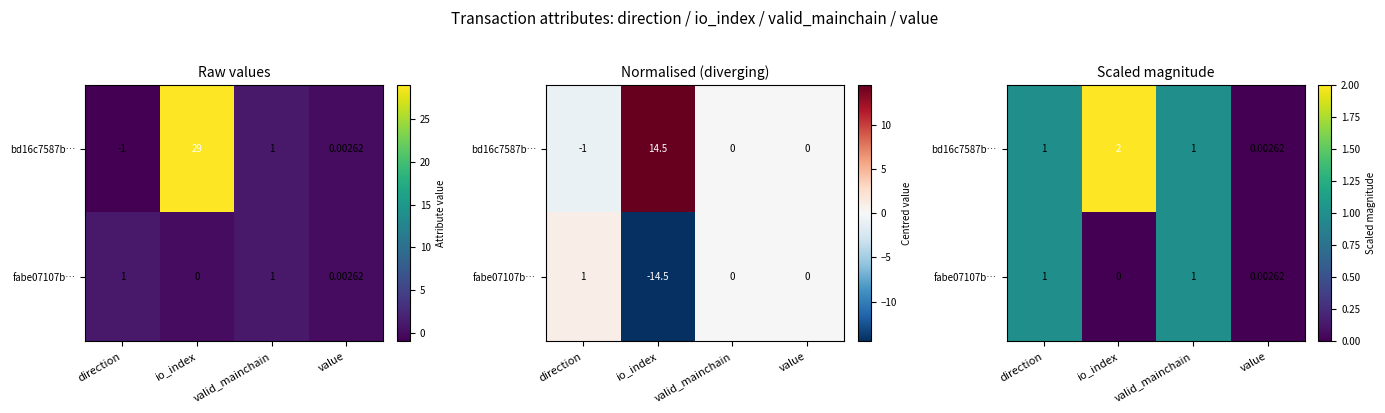

What is the difference between the maximum and minimum values in the fabe07107b… series?

1.0